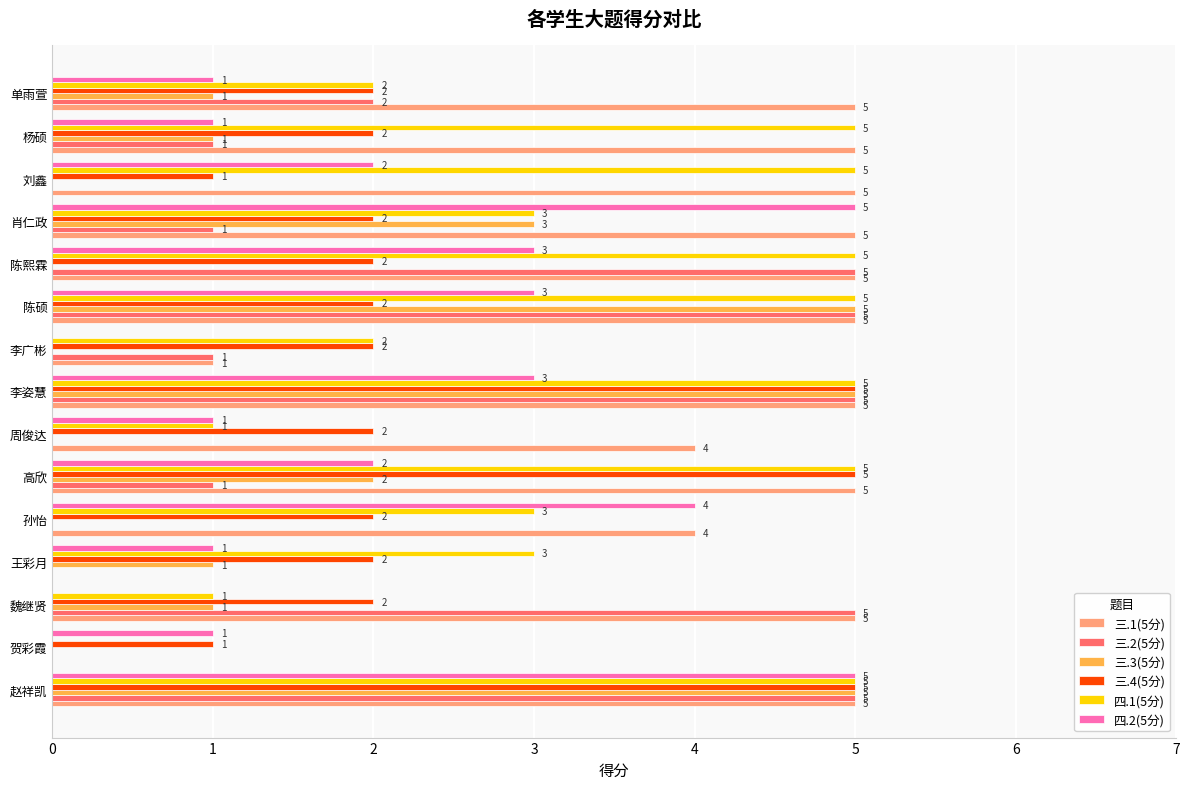

What is the greatest value displayed?

5